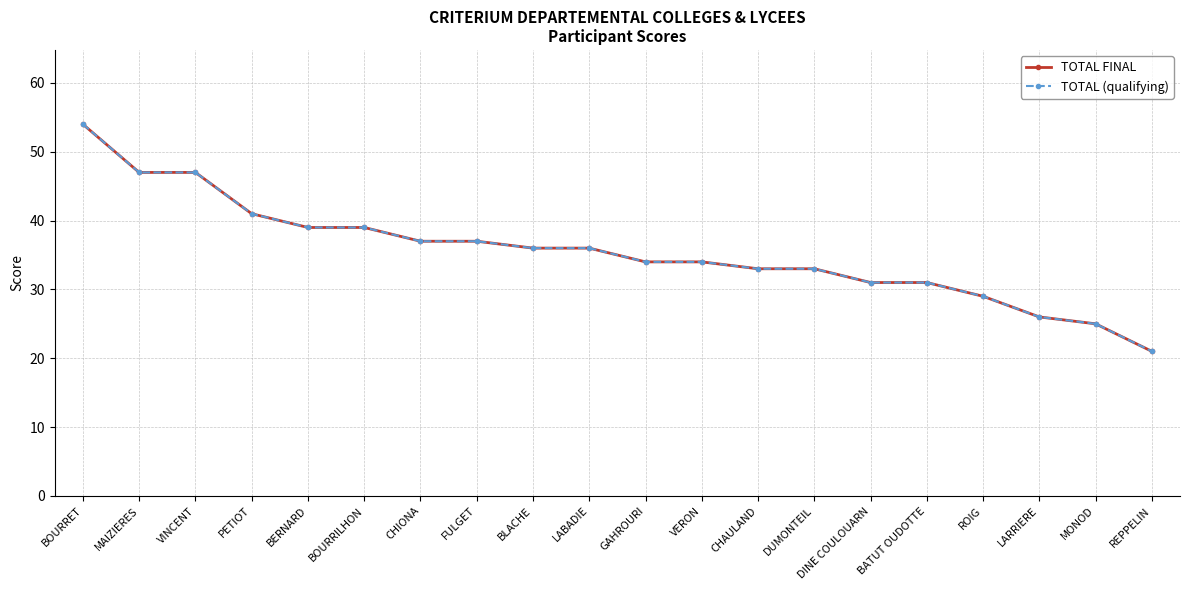

Where is TOTAL FINAL nearest to the value 37?

CHIONA